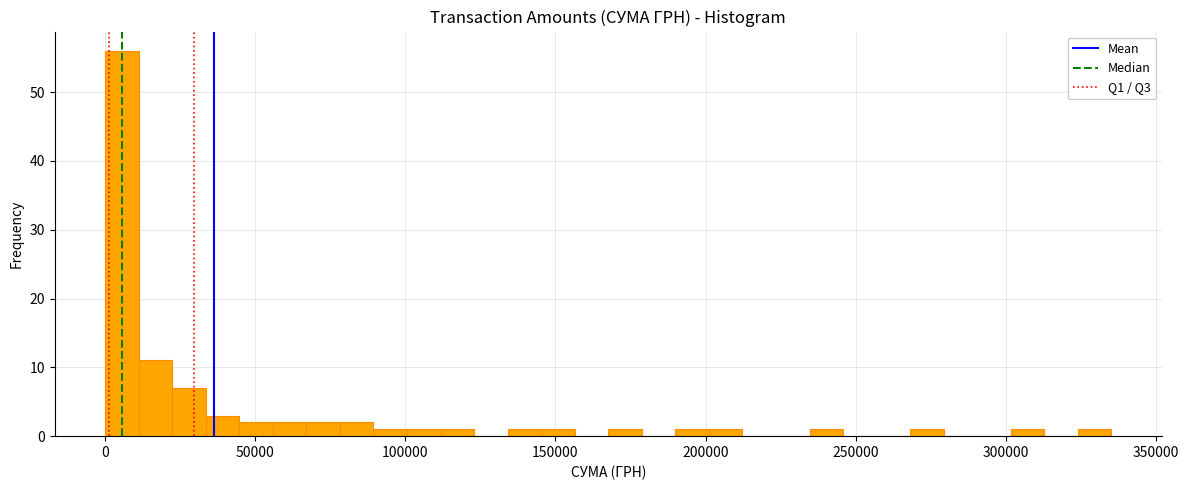

Read against the x-axis, roughly where is the centre of the tallest bar?

5000